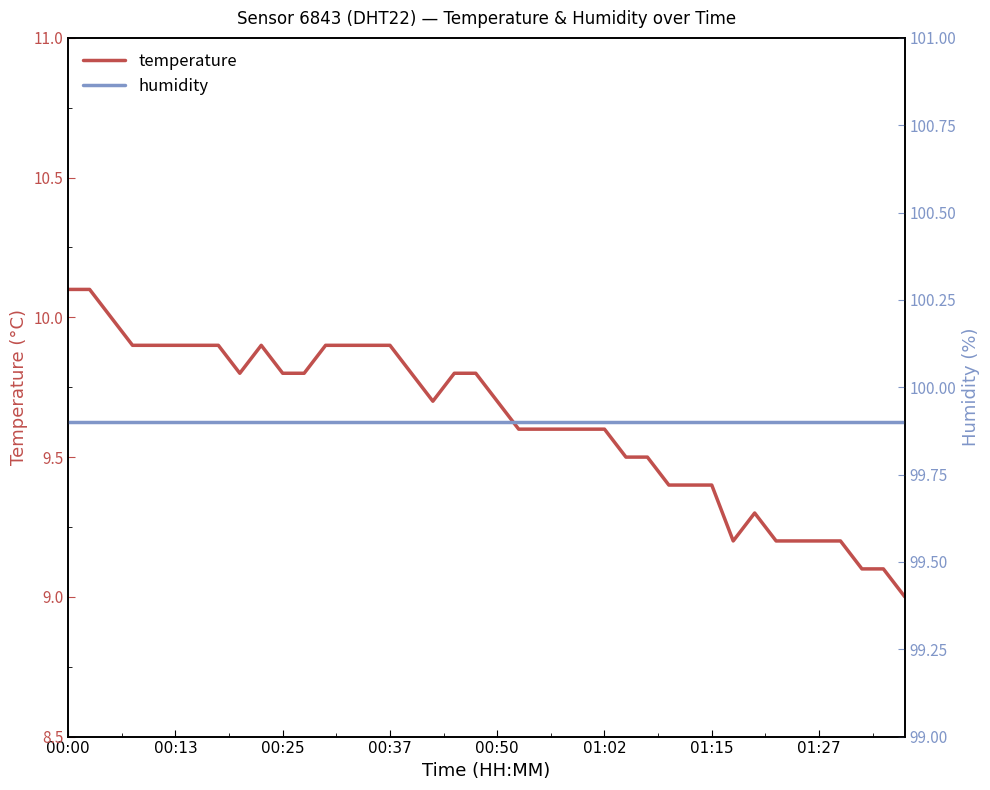

Which series has the widest spread of values?

temperature